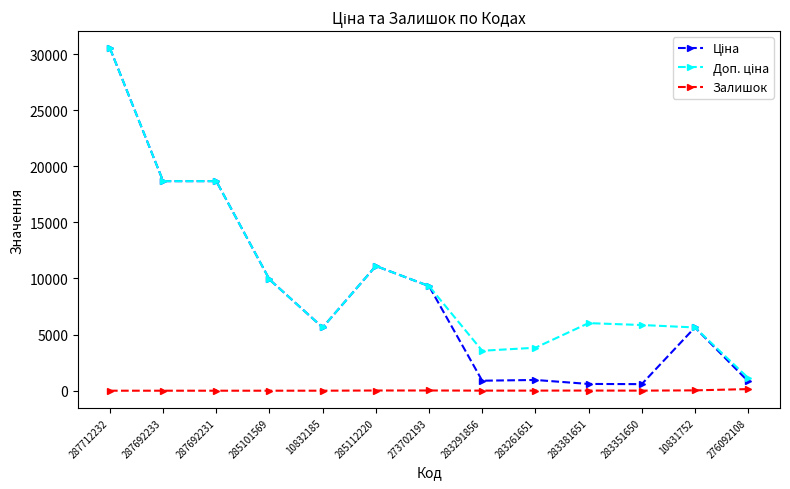

At how many categories does at least one series exceed 13337?

3